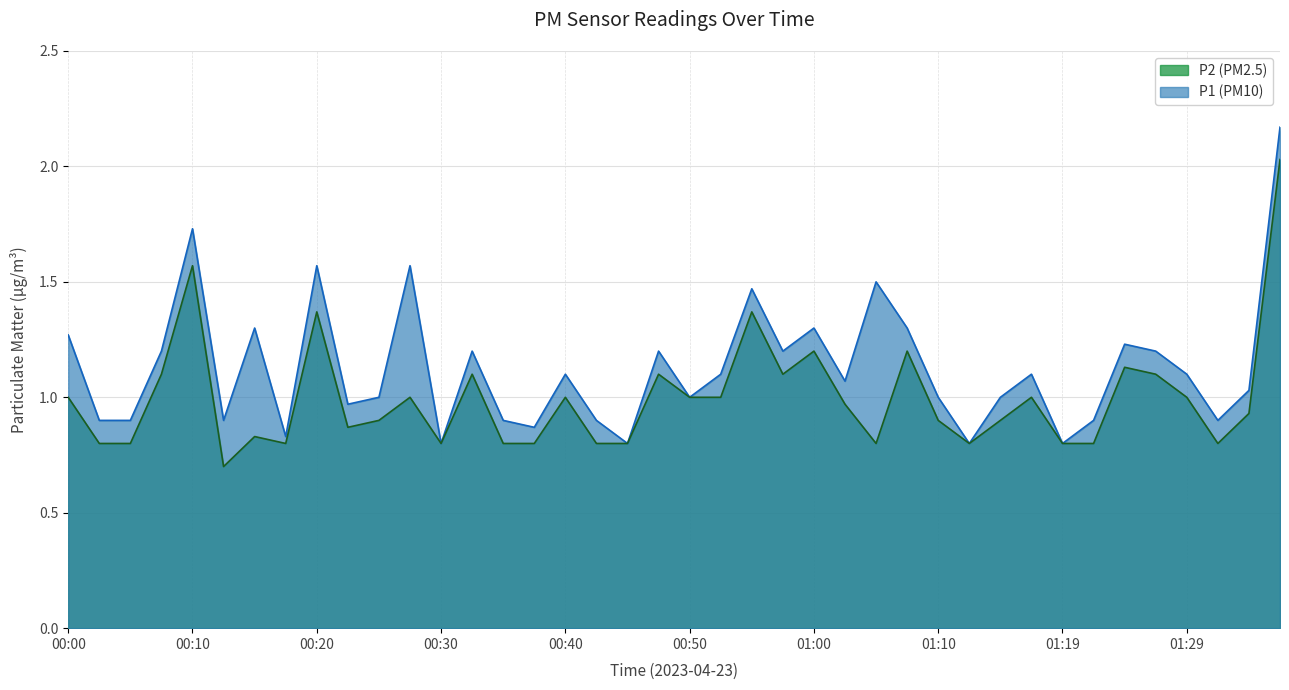

Does the chart display data point markers on the line(s)?

No